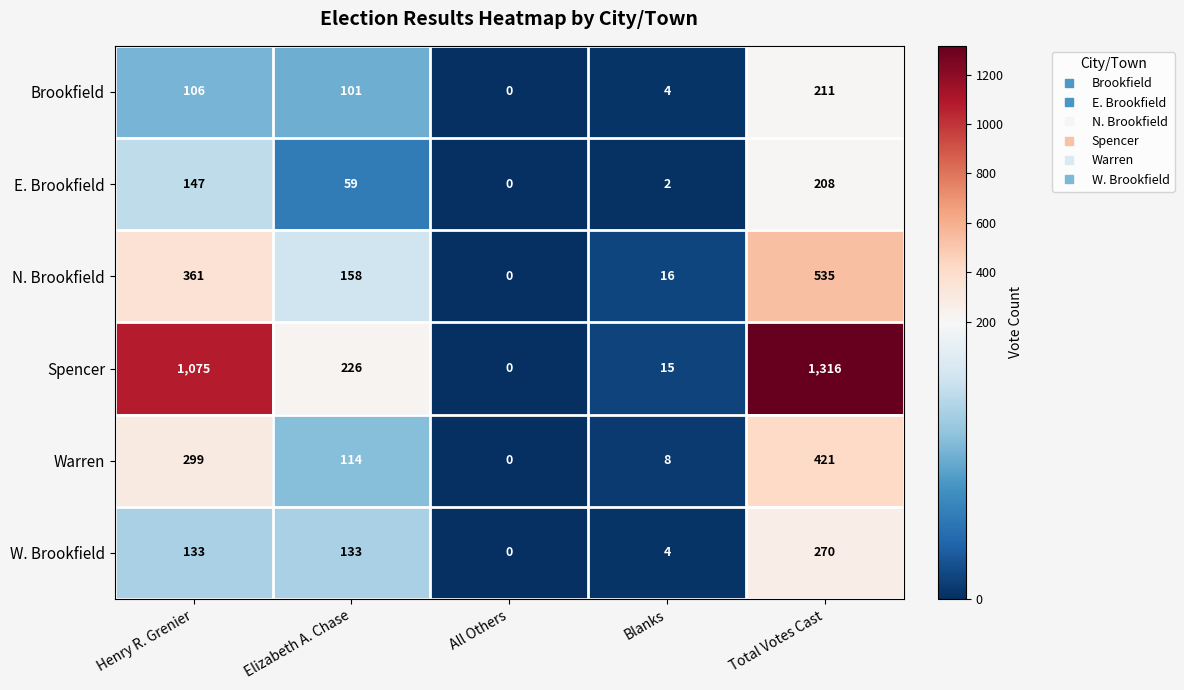

Which label corresponds to the smallest value in the chart?

All Others